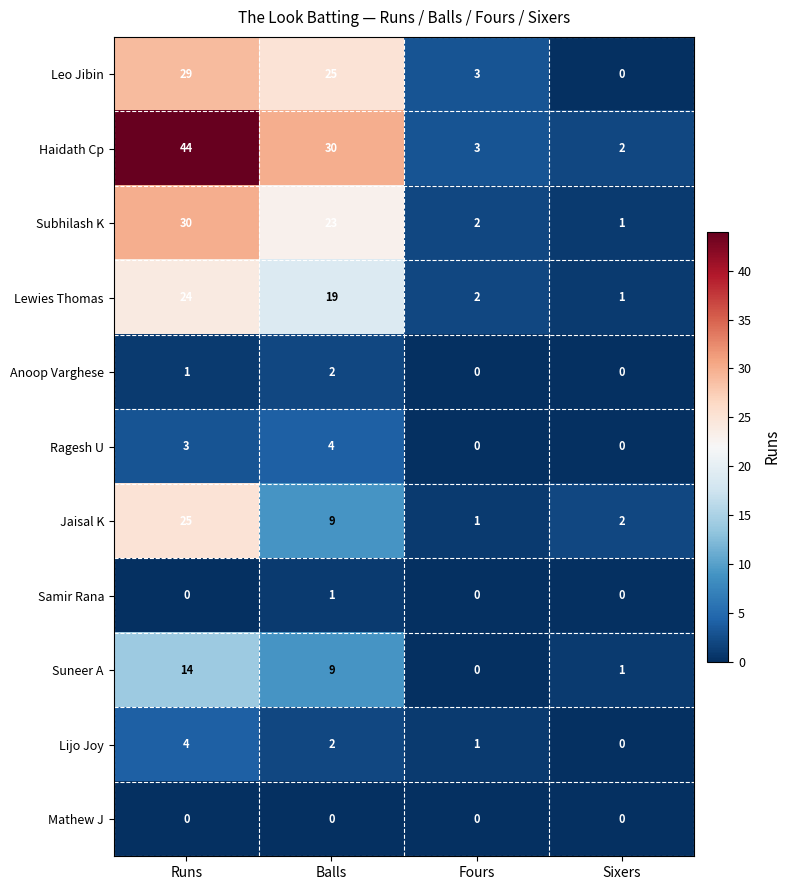

What is the difference between the highest and lowest values at Sixers?

2